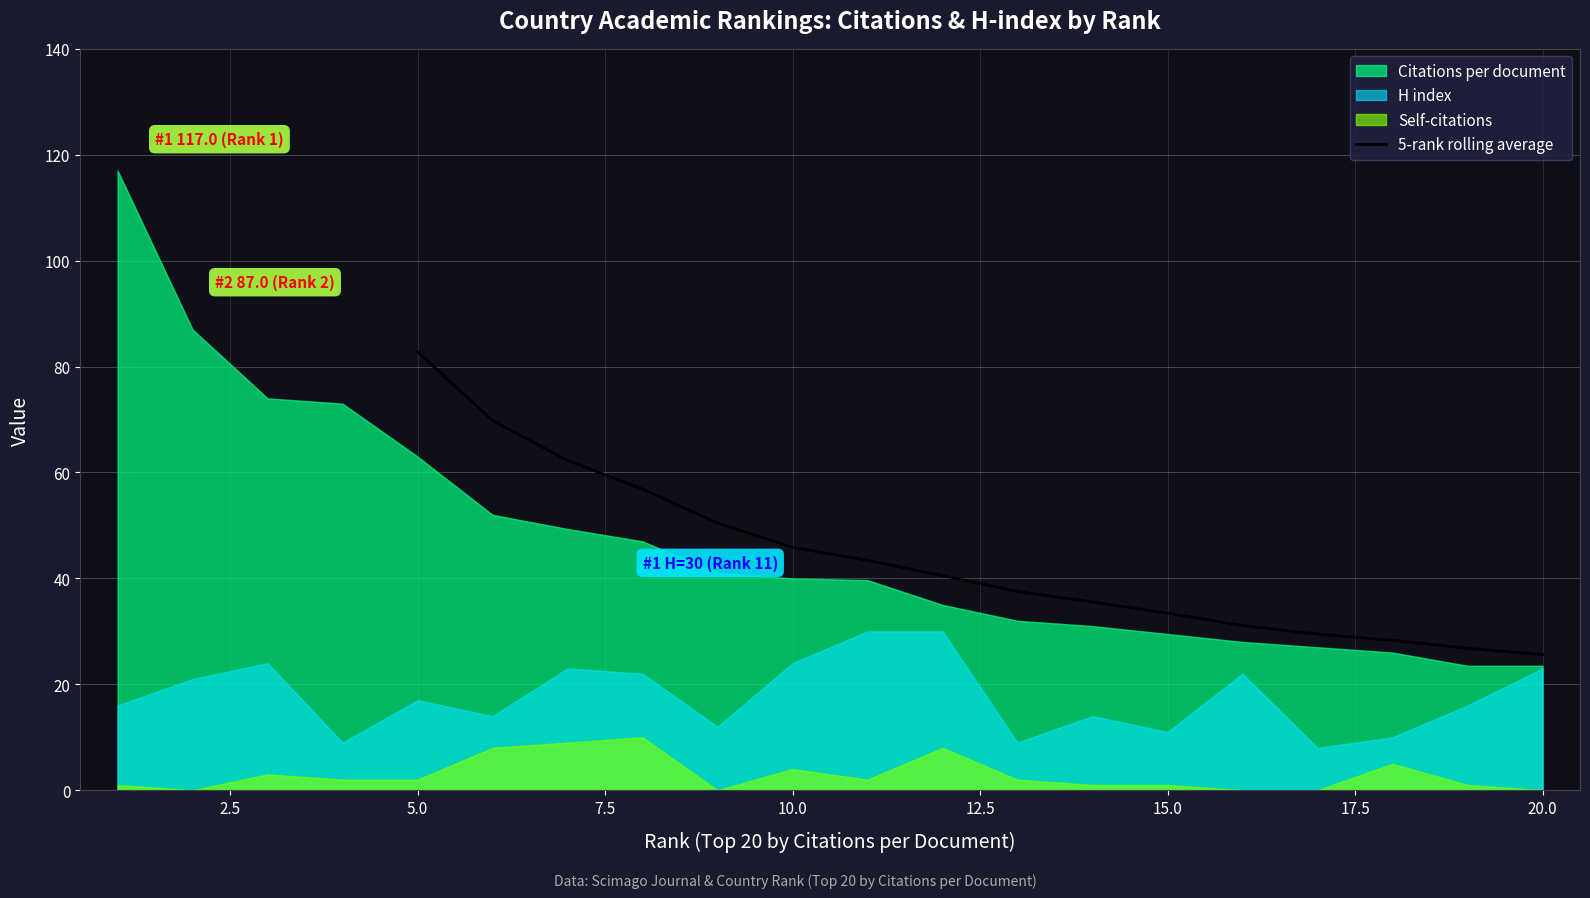

At which label does 5-rank rolling average reach its peak?

5.0